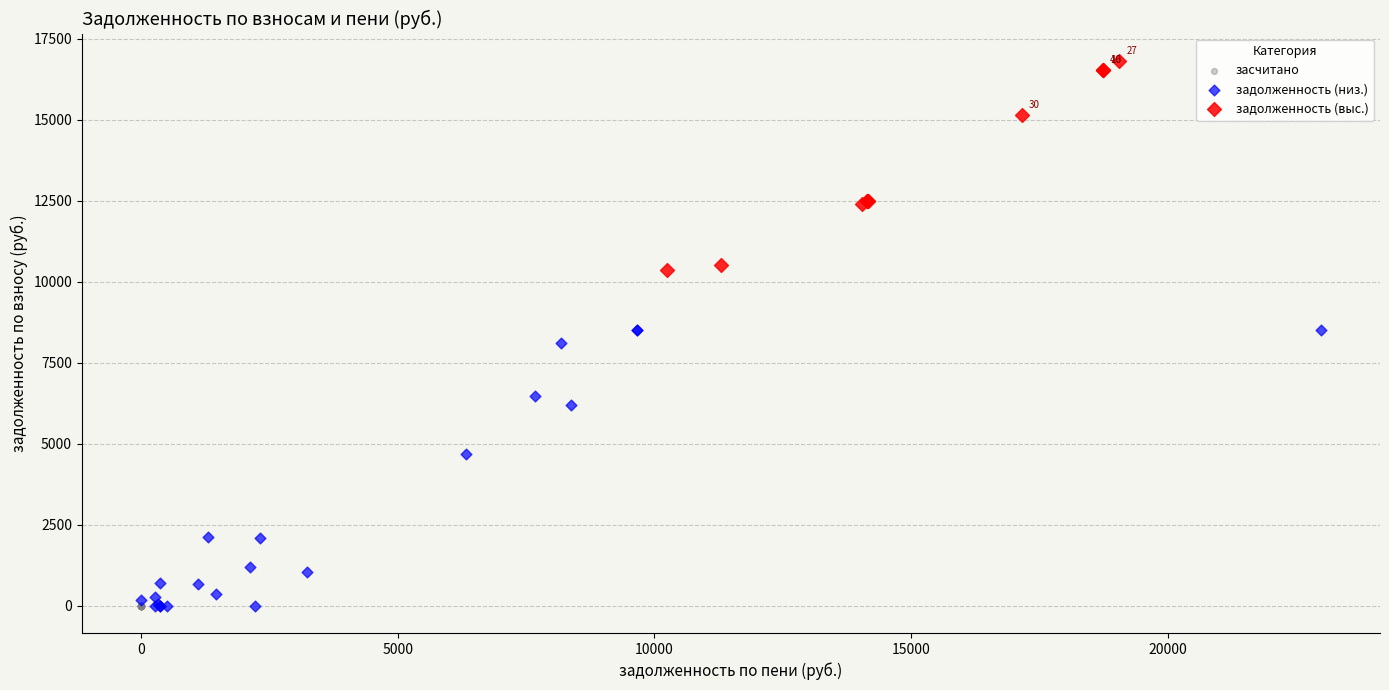

Which series reaches the maximum Y coordinate?

задолженность (выс.)